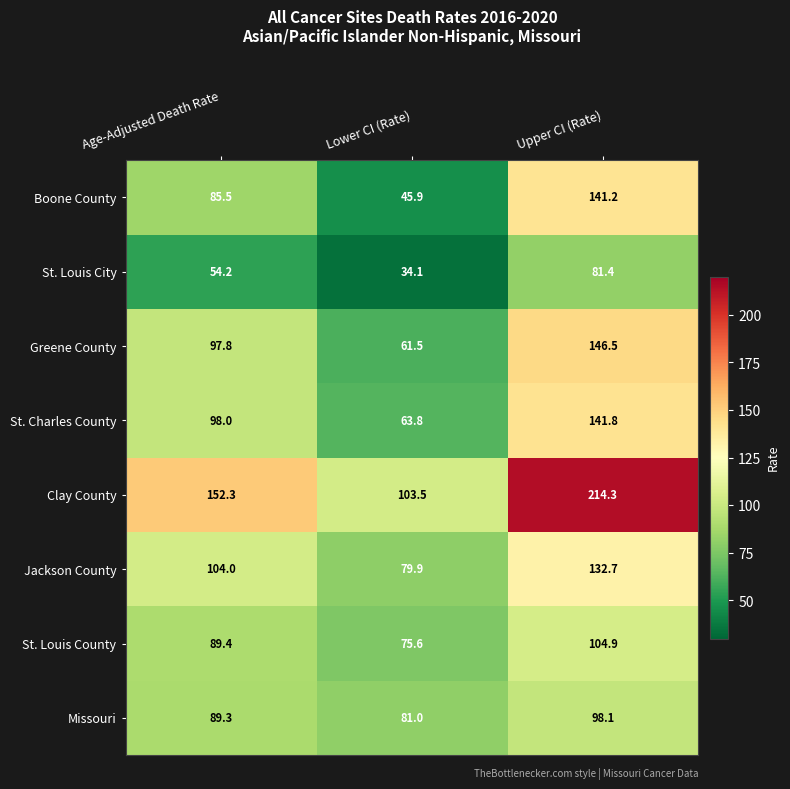

What is the total value across all series at Lower CI (Rate)?

545.3